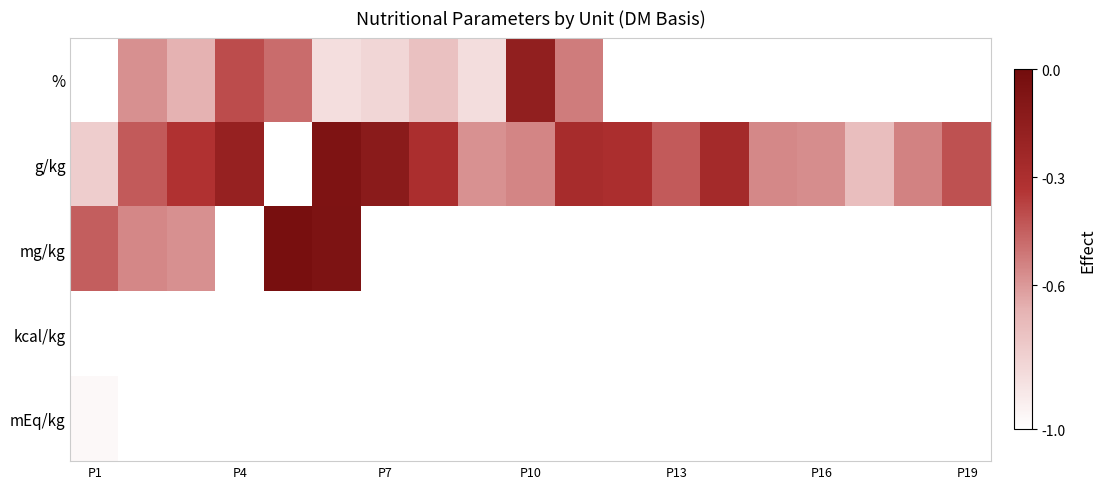

Which series changed the most between P1 and P16?

g/kg